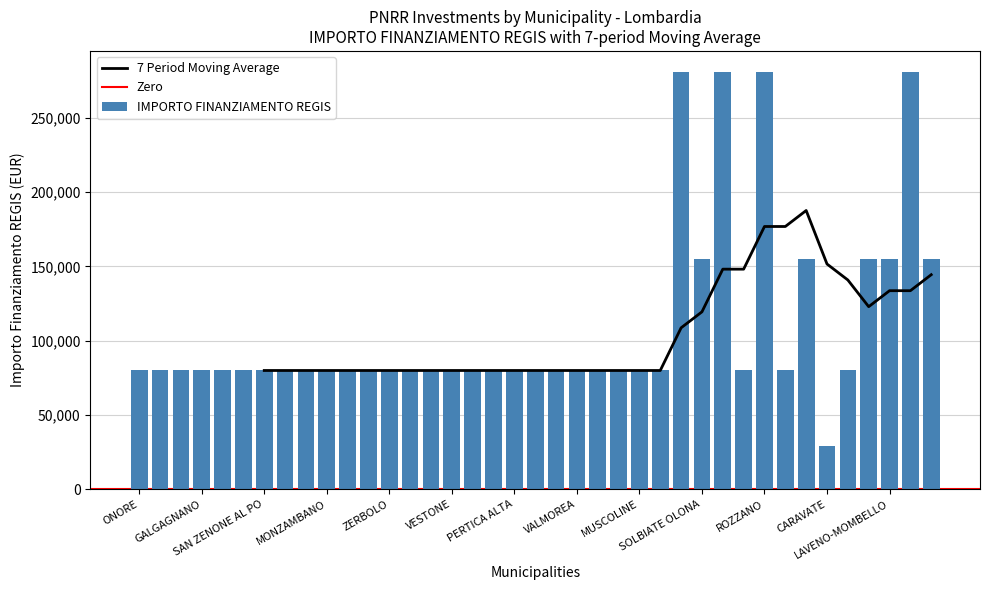

Which has a higher value, GALGAGNANO or MUSCOLINE?

GALGAGNANO